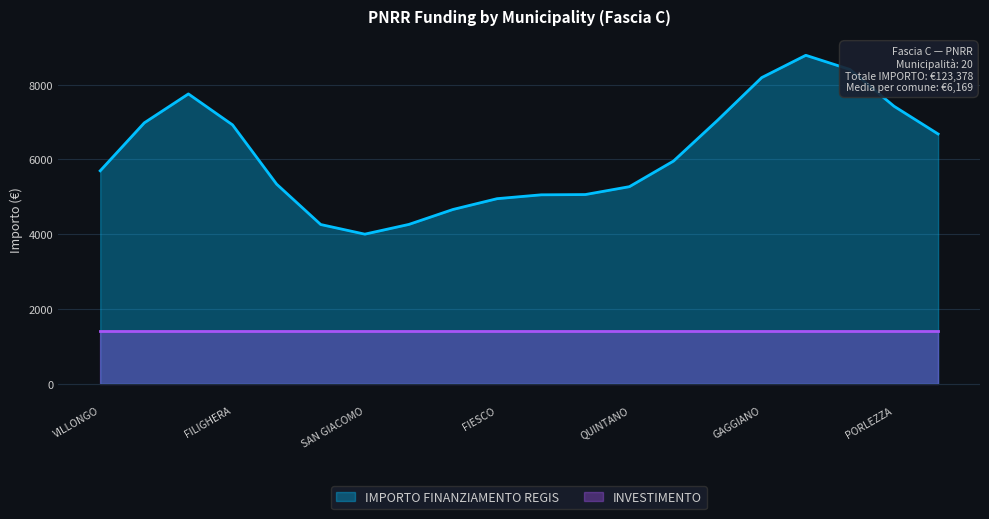

Which series changed the most between PORLEZZA and TELGATE?

IMPORTO FINANZIAMENTO REGIS